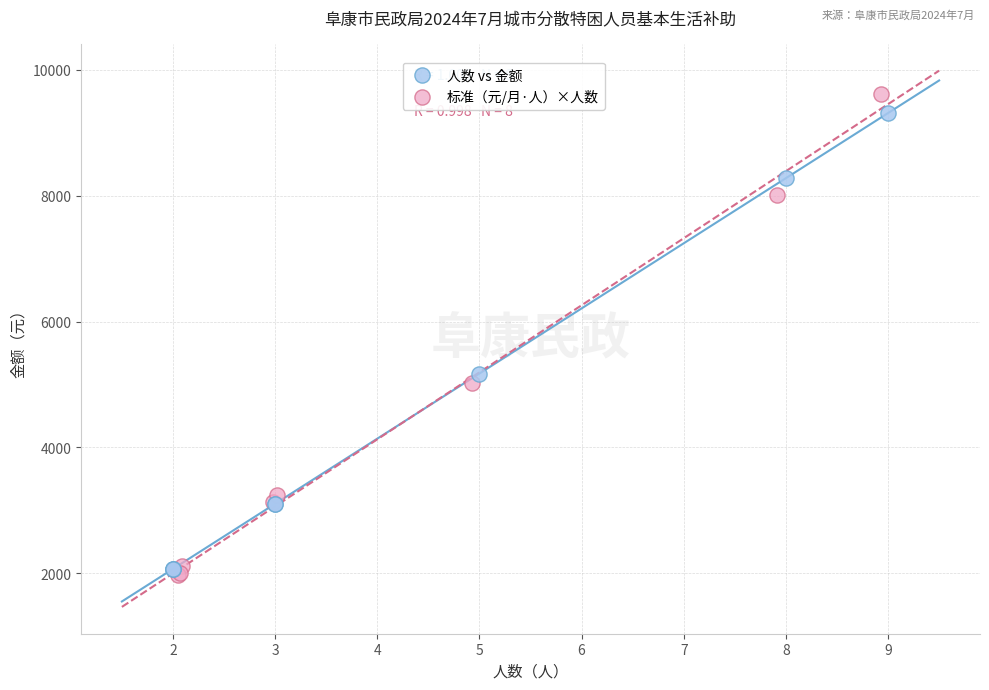

What are all the series names shown in the legend?

人数 vs 金额, 标准（元/月·人）×人数